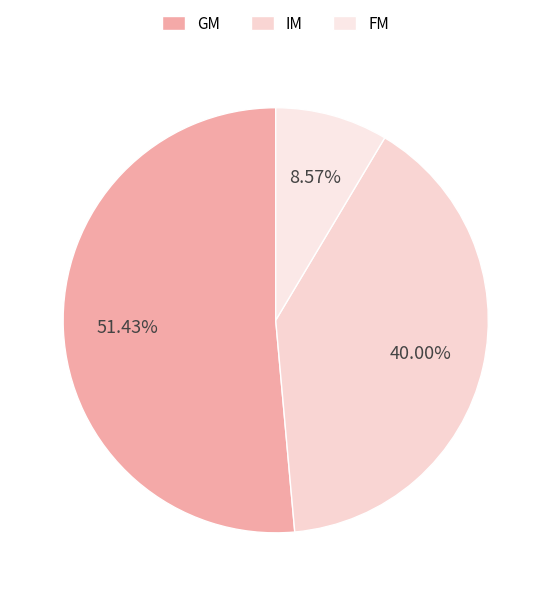

Is IM the majority of the pie?

No